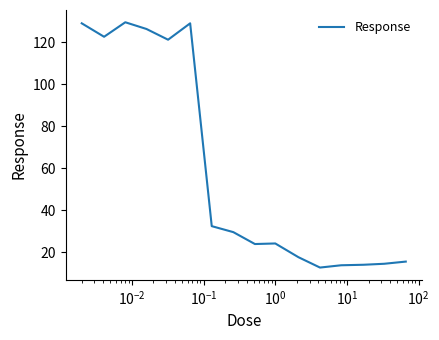

What is the difference between the maximum and minimum values?

116.7